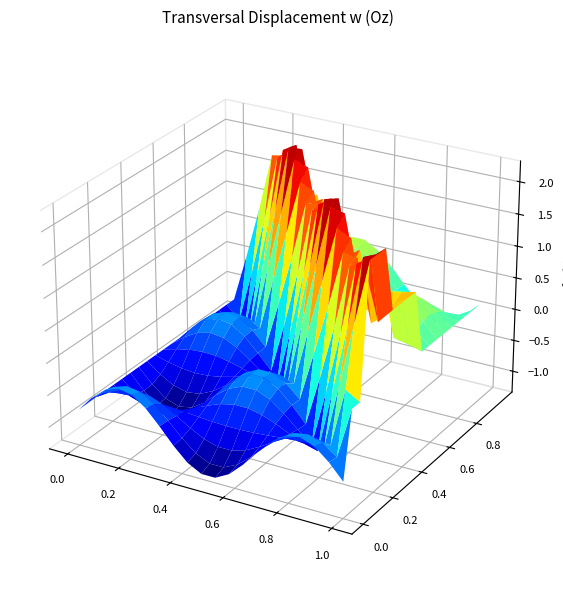

The 7 series shows 1 at 19. True or false?

False